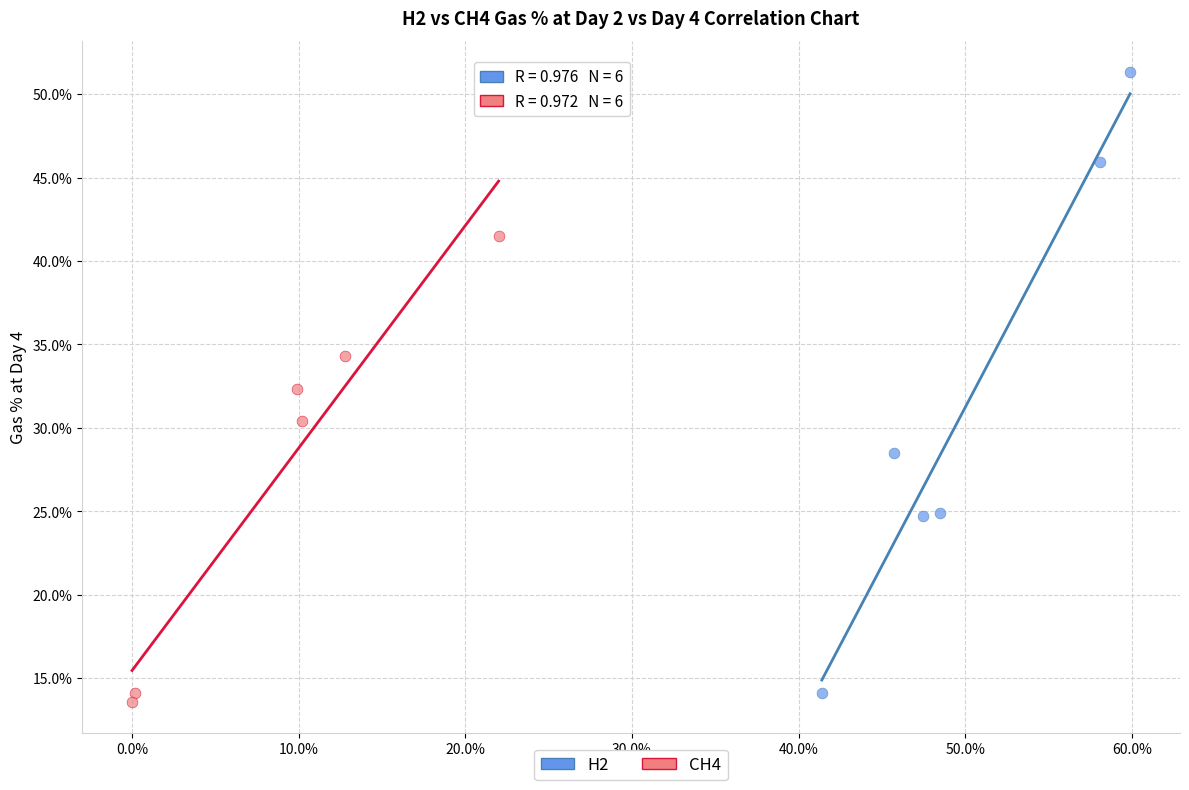

Which series has the largest Y range (max minus min)?

H2